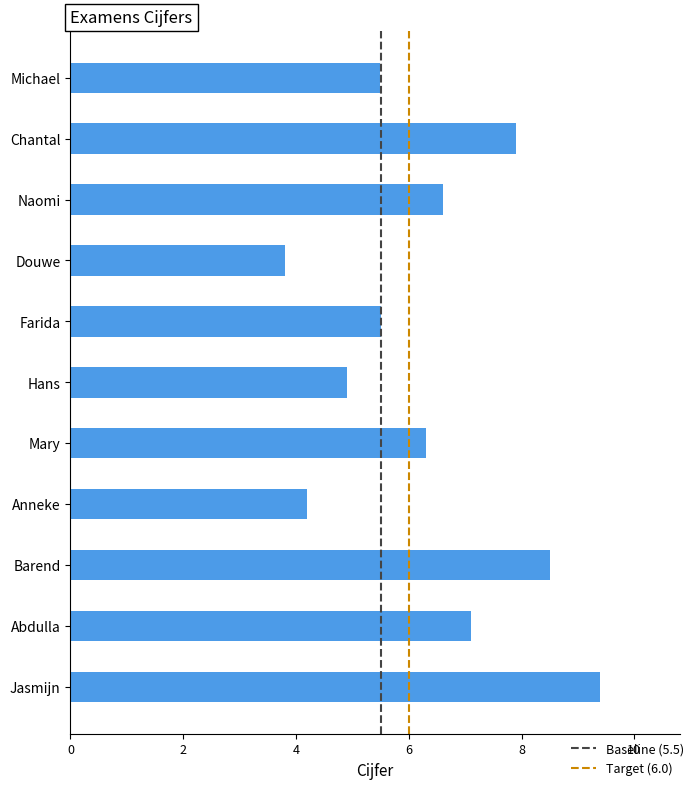

At which category does the chart reach its minimum across all series?

Douwe